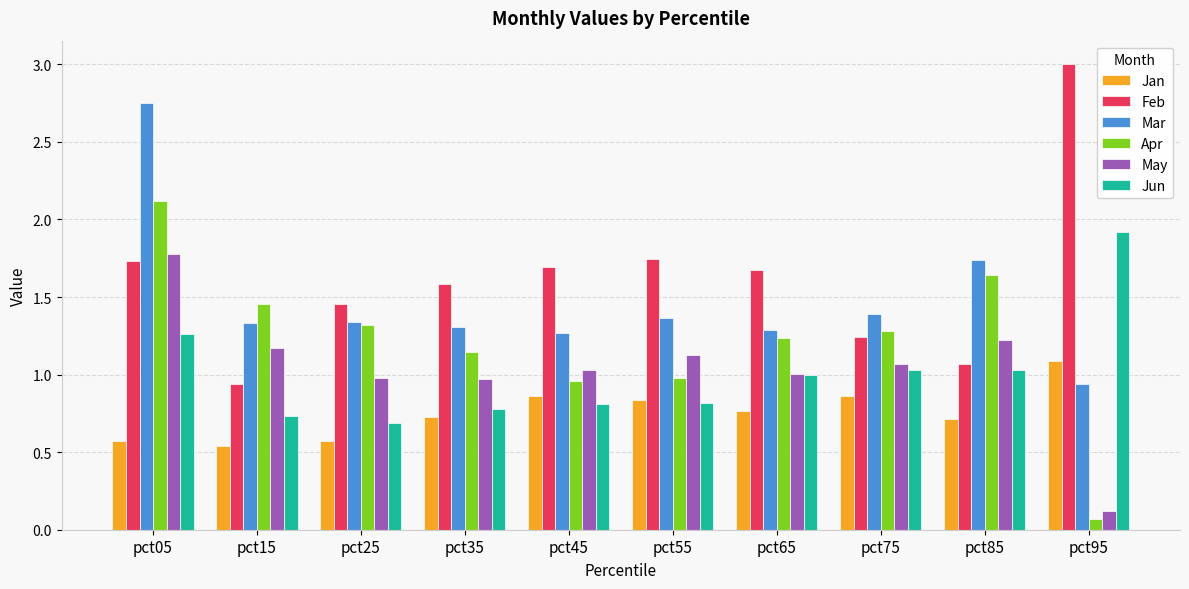

What is the value of the Jan bar at the 1st from the left?

0.6